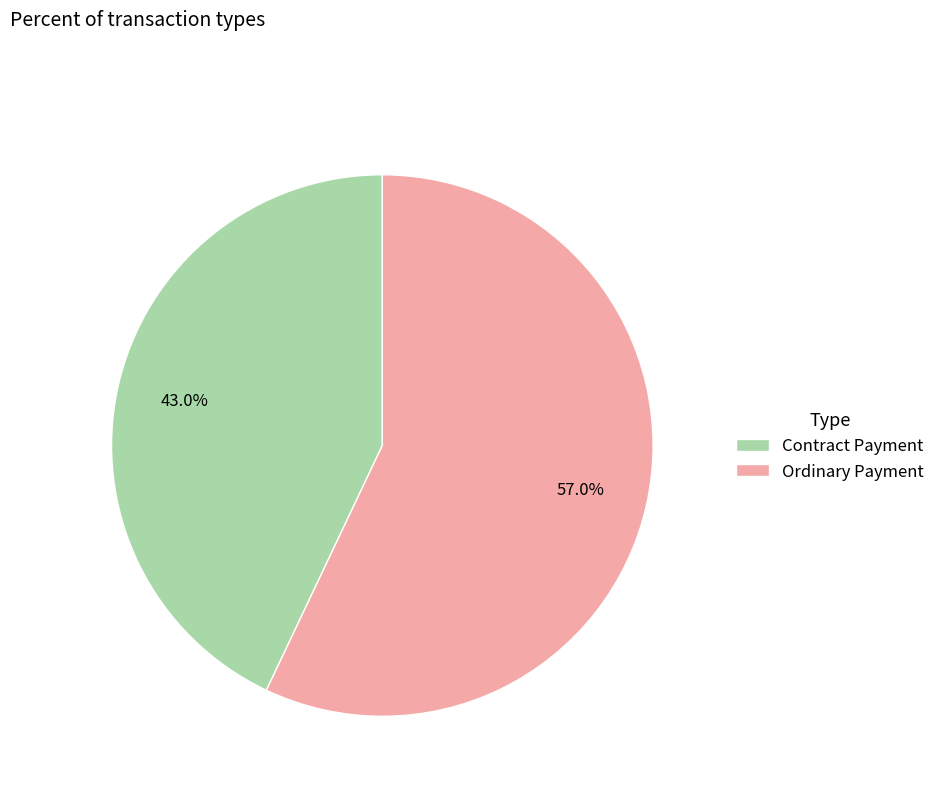

What percentage do Ordinary Payment and Contract Payment together represent?

100.0%